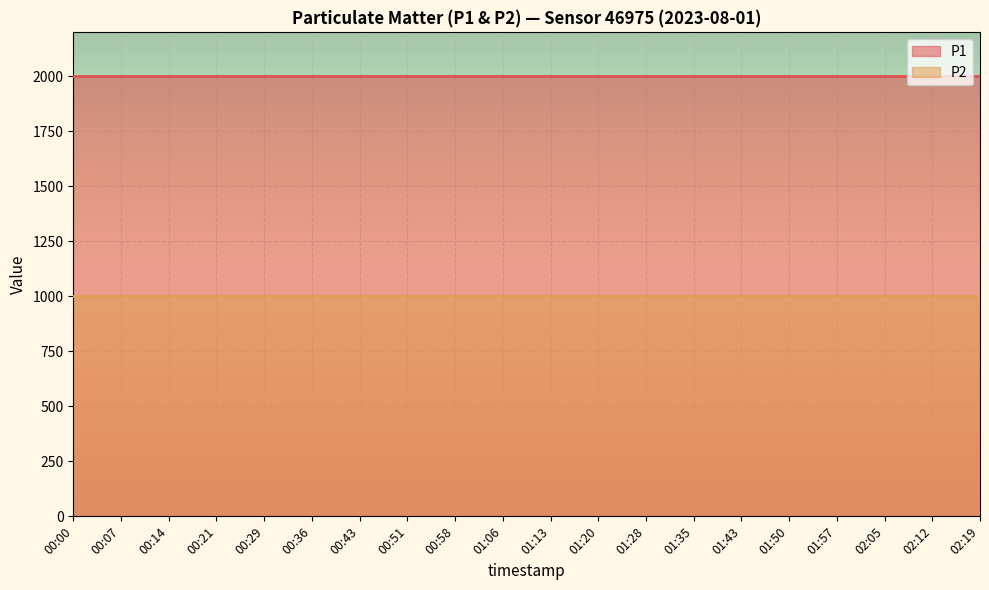

What is the average value of the P1 series?

1999.9